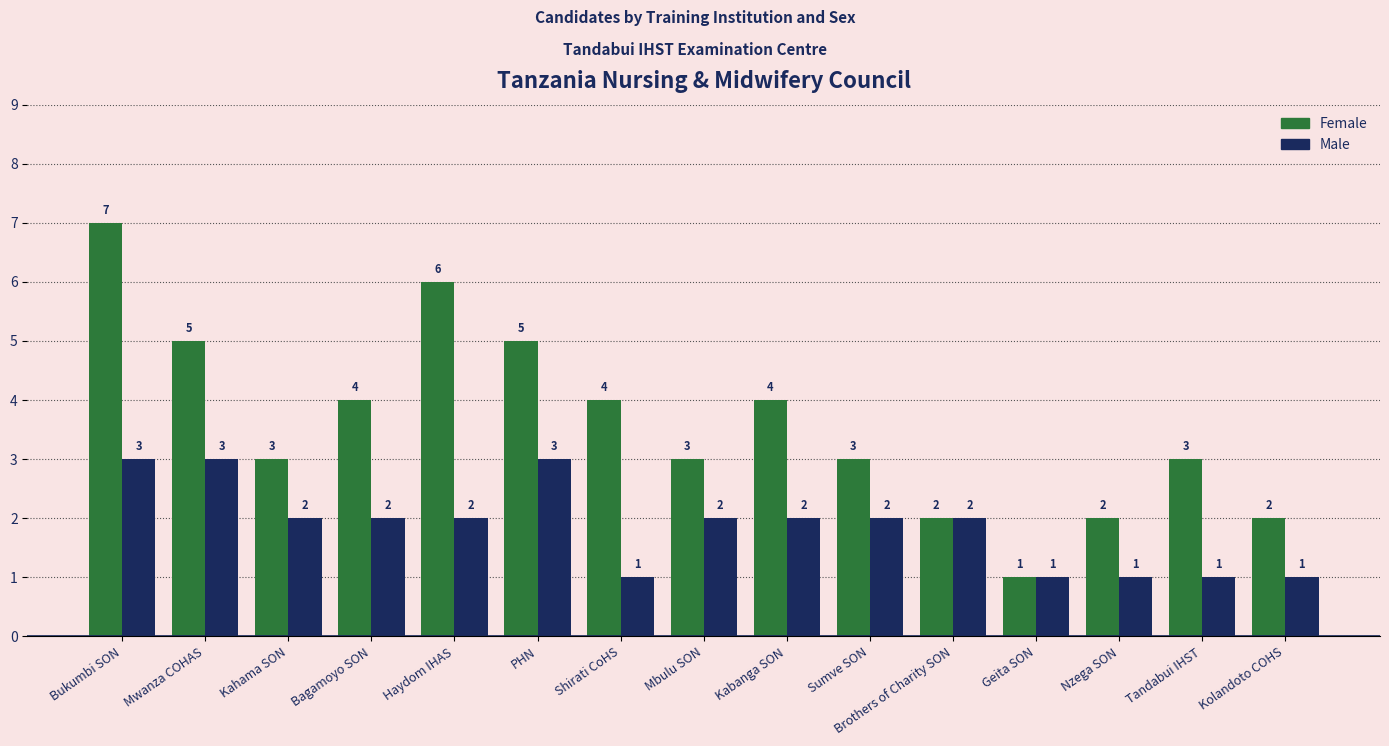

Between Shirati CoHS and Geita SON, which series saw the biggest shift?

Female